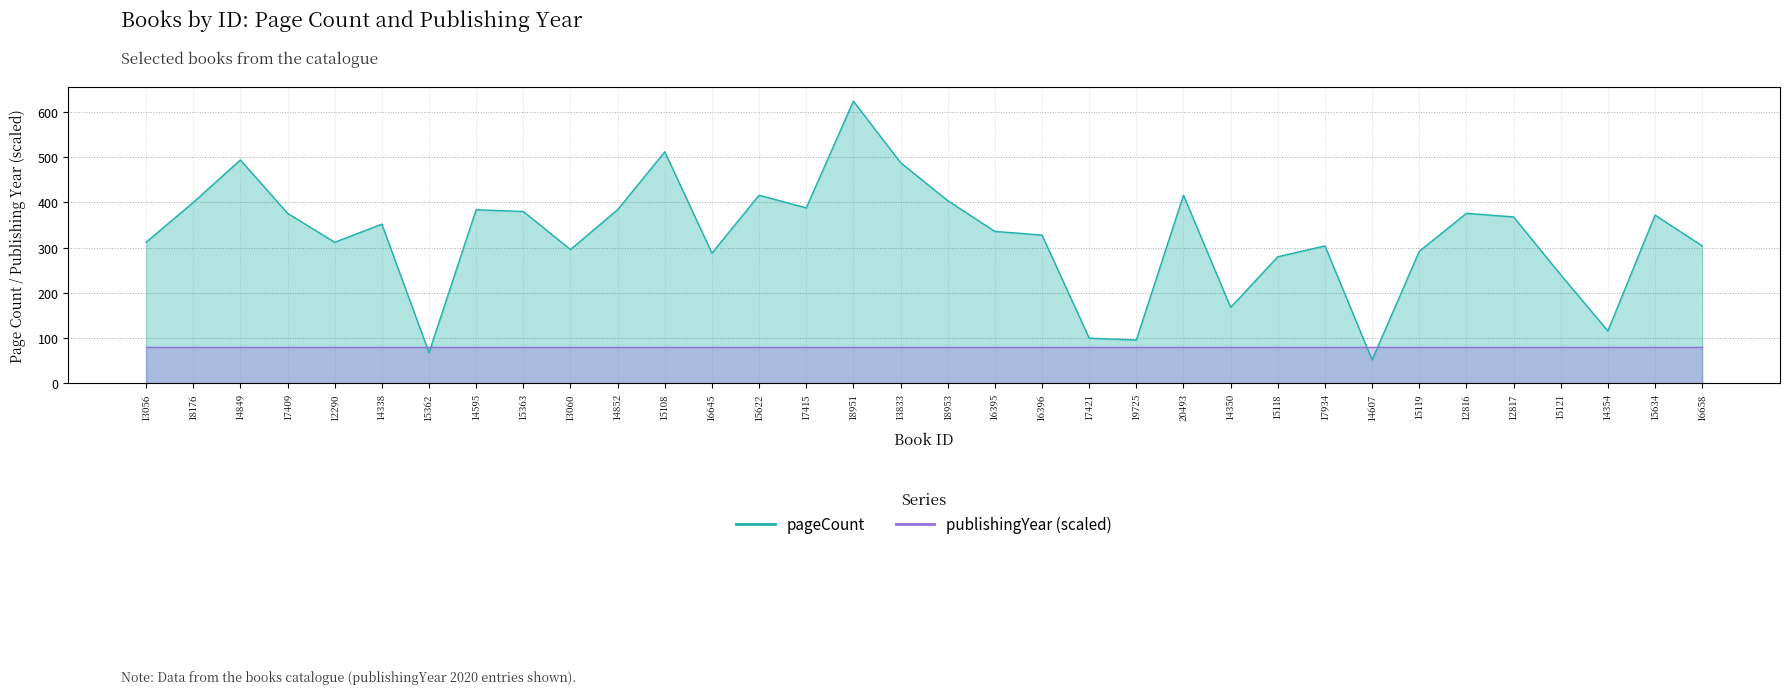

Reading left to right, transcribe all the data shown in this chart.

312	400	494	376	312	352	68	384	380	296	384	512	288	416	388	624	488	404	336	328	100	96	416	168	280	304	52	292	376	368	240	116	372	304